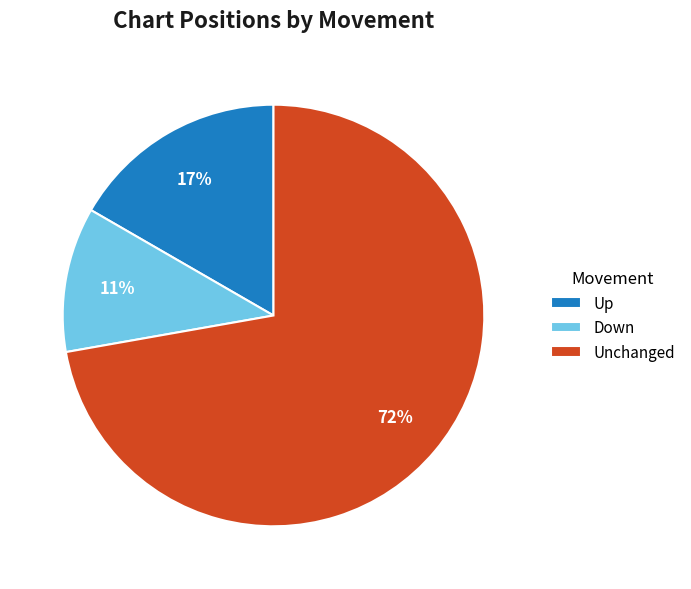

To the nearest percent, what is the difference between the largest and smallest slice percentages?

61%